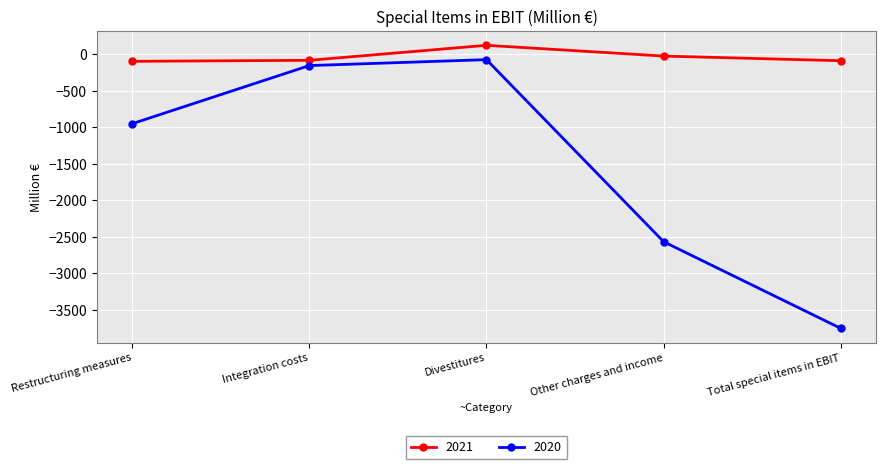

At which label is 2021 closest to 10?

Other charges and income